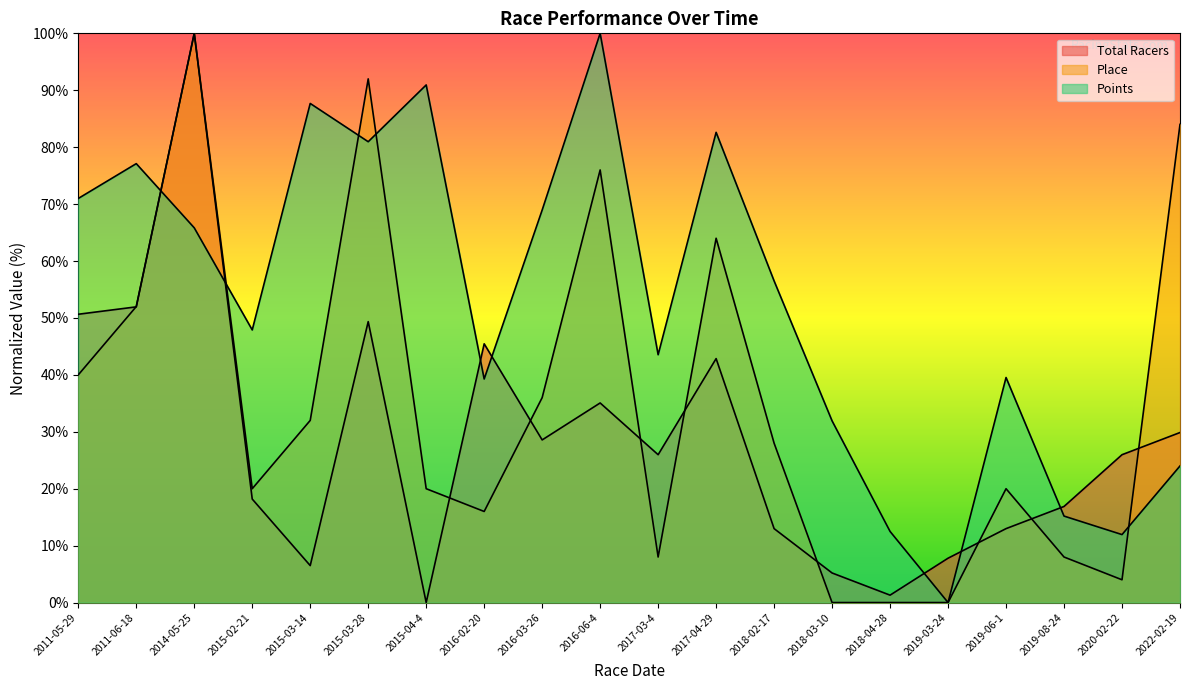

Reading right to left, extract all data points from this chart.

Total Racers: 2022-02-19=29.9	2020-02-22=26.0	2019-08-24=16.9	2019-06-1=13.0	2019-03-24=7.8	2018-04-28=1.3	2018-03-10=5.2	2018-02-17=13.0	2017-04-29=42.9	2017-03-4=26.0	2016-06-4=35.1	2016-03-26=28.6	2016-02-20=45.5	2015-04-4=0.0	2015-03-28=49.4	2015-03-14=6.5	2015-02-21=18.2	2014-05-25=100.0	2011-06-18=51.9	2011-05-29=50.6
Place: 2022-02-19=84.0	2020-02-22=4.0	2019-08-24=8.0	2019-06-1=20.0	2019-03-24=0.0	2018-04-28=0.0	2018-03-10=0.0	2018-02-17=28.0	2017-04-29=64.0	2017-03-4=8.0	2016-06-4=76.0	2016-03-26=36.0	2016-02-20=16.0	2015-04-4=20.0	2015-03-28=92.0	2015-03-14=32.0	2015-02-21=20.0	2014-05-25=100.0	2011-06-18=52.0	2011-05-29=40.0
Points: 2022-02-19=24.0	2020-02-22=11.9	2019-08-24=15.2	2019-06-1=39.5	2019-03-24=0.0	2018-04-28=12.5	2018-03-10=31.9	2018-02-17=56.5	2017-04-29=82.6	2017-03-4=43.5	2016-06-4=100.0	2016-03-26=69.0	2016-02-20=39.3	2015-04-4=90.9	2015-03-28=81.0	2015-03-14=87.7	2015-02-21=47.9	2014-05-25=65.8	2011-06-18=77.1	2011-05-29=71.0